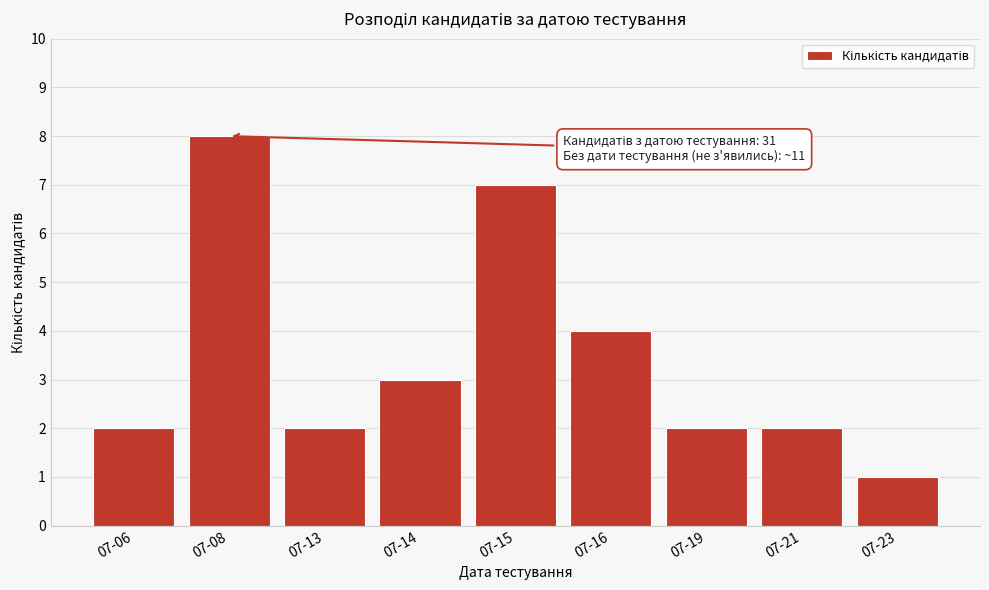

Reading left to right, list all the values displayed in this chart.

2	8	2	3	7	4	2	2	1